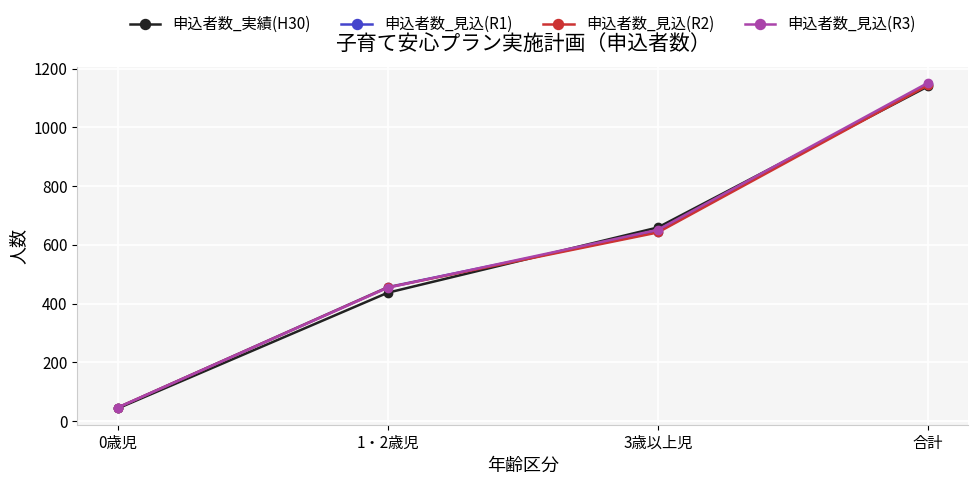

What is the label of the 1st point from the left?

0歳児